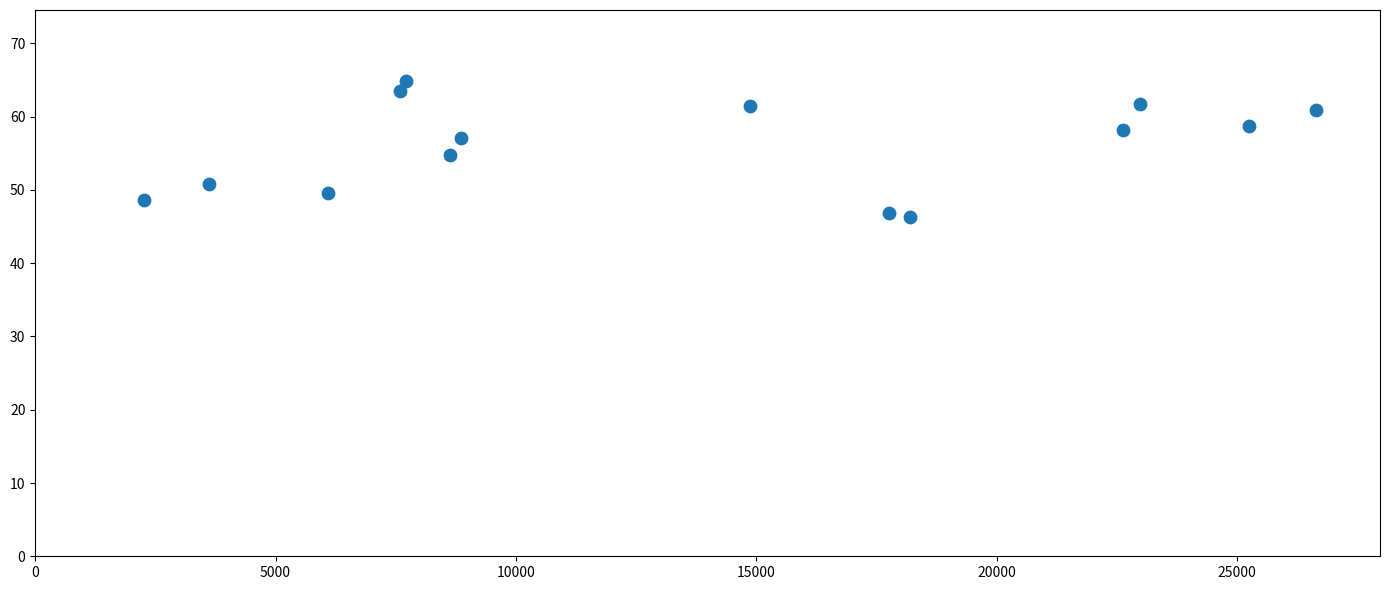

What is the range of X values (max minus min)?

24376.0